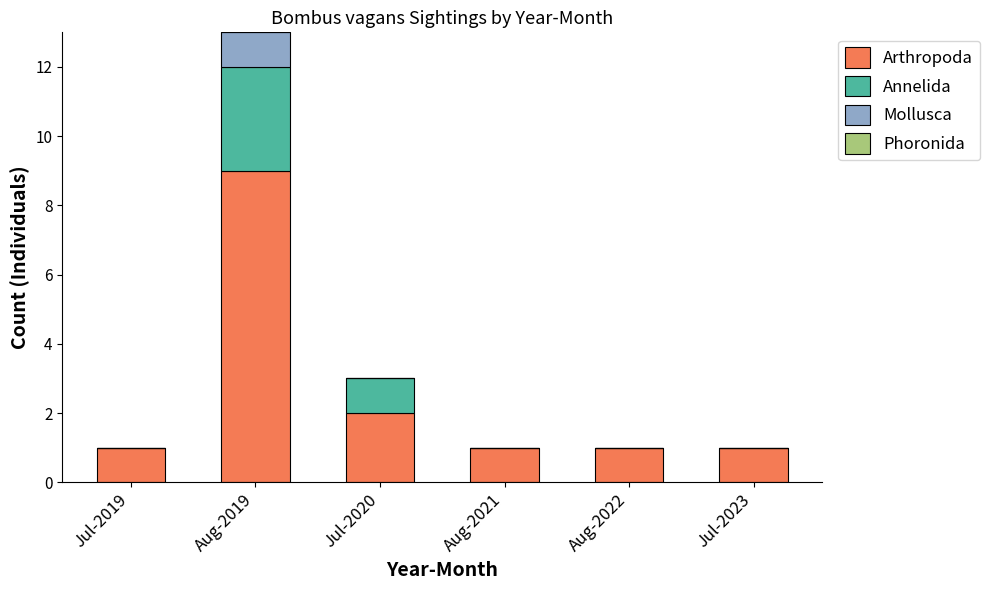

What is the total value across all series at Jul-2023?

1